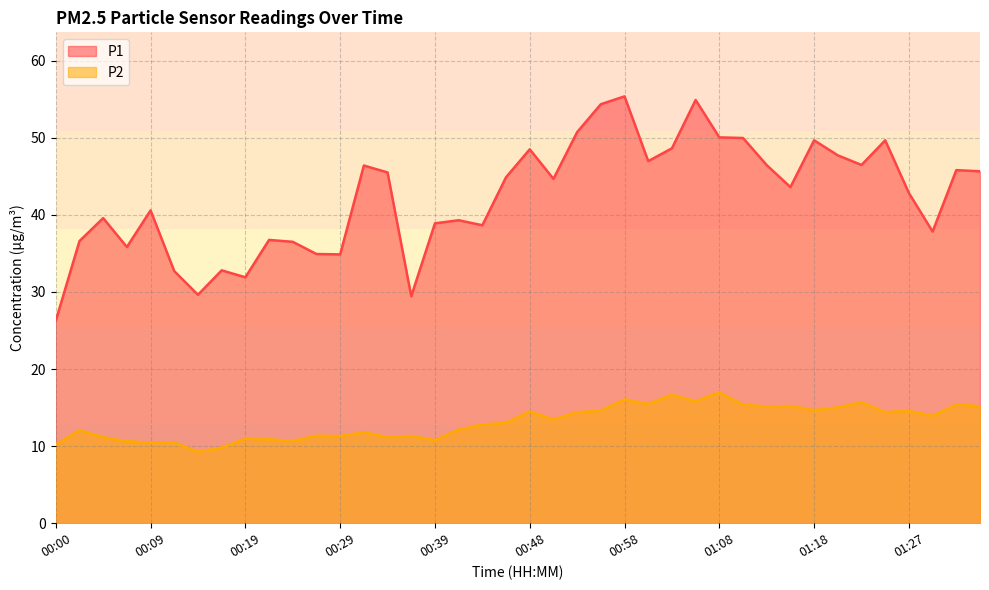

List the series in order of their overall mean, lowest first.

P2, P1